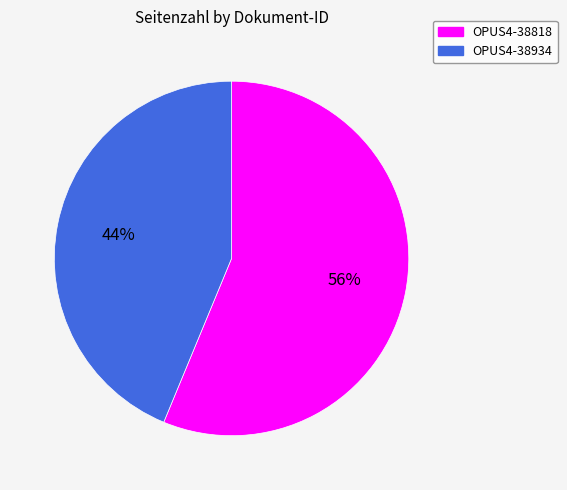

How many slices are in this pie chart?

2